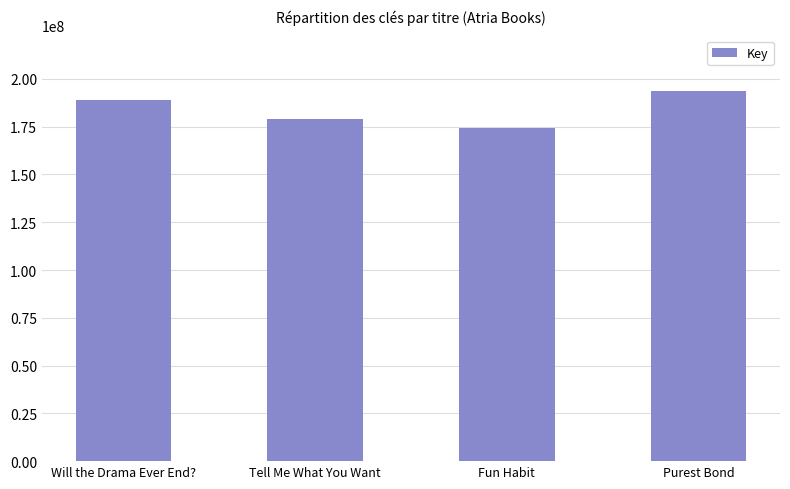

The chart shows a value of 193705629 at Purest Bond. True or false?

True